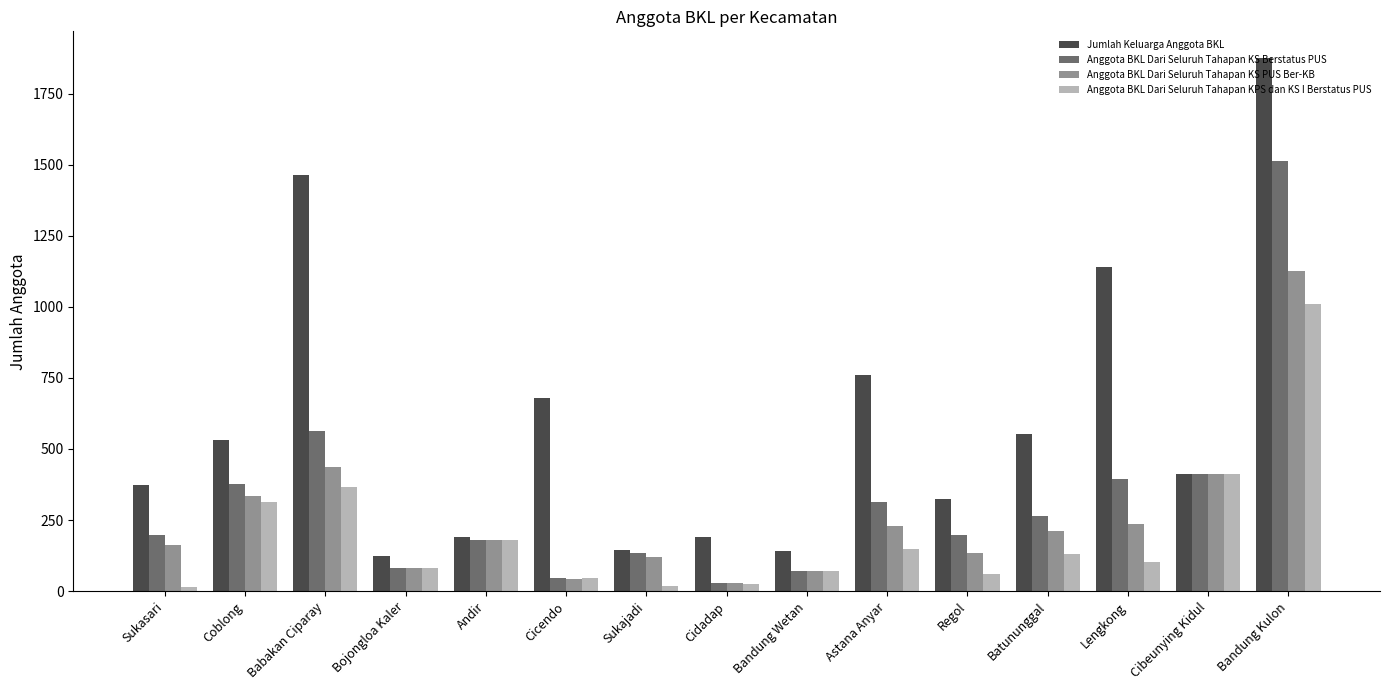

Does the chart contain stacked bars?

No